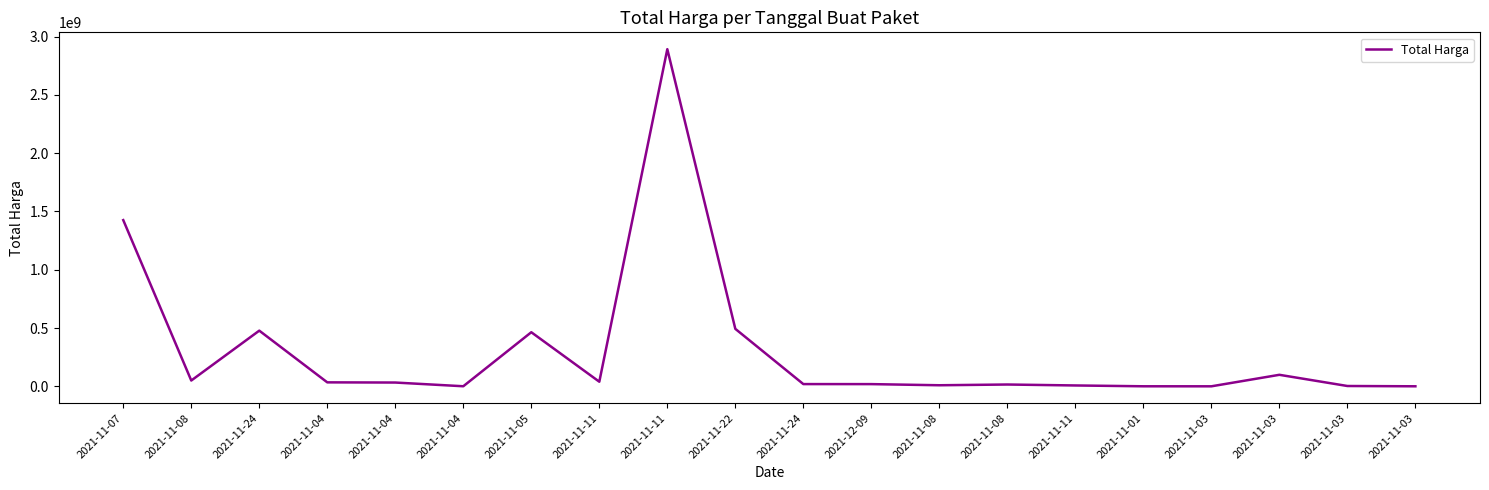

Rank the categories by value from highest to lowest.

2021-11-11, 2021-11-07, 2021-11-22, 2021-11-24, 2021-11-05, 2021-11-03, 2021-11-08, 2021-11-11, 2021-11-04, 2021-11-04, 2021-11-24, 2021-12-09, 2021-11-08, 2021-11-08, 2021-11-11, 2021-11-03, 2021-11-04, 2021-11-01, 2021-11-03, 2021-11-03